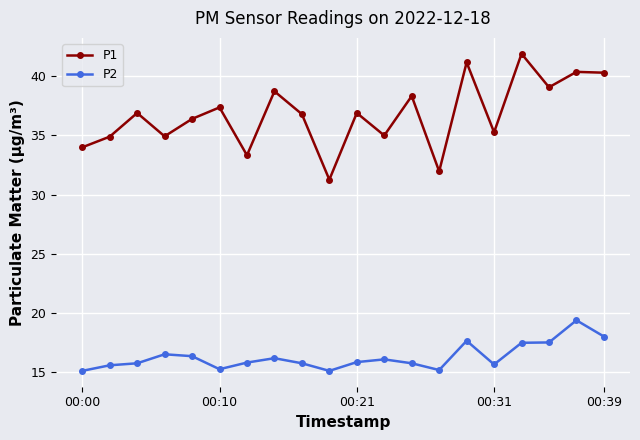

True or false: P2 and P1 cross at least once.

False